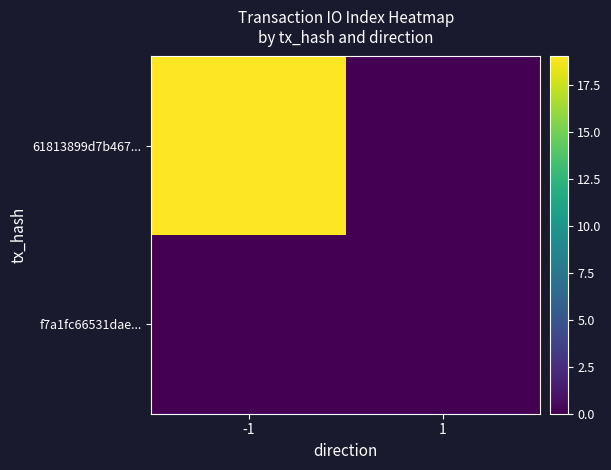

At which category does the chart reach its peak across all series?

-1